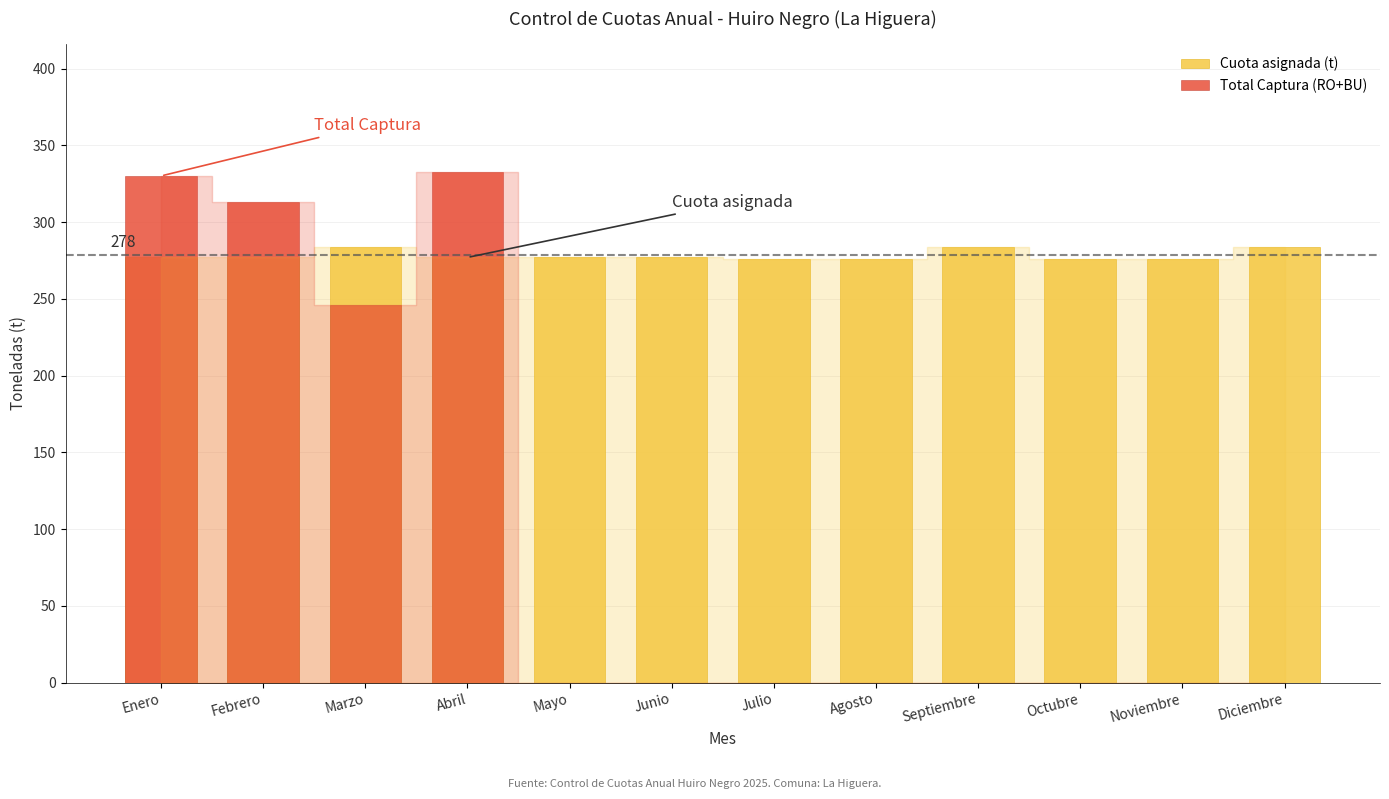

How many values in the Total Captura (RO+BU) series exceed 0?

4